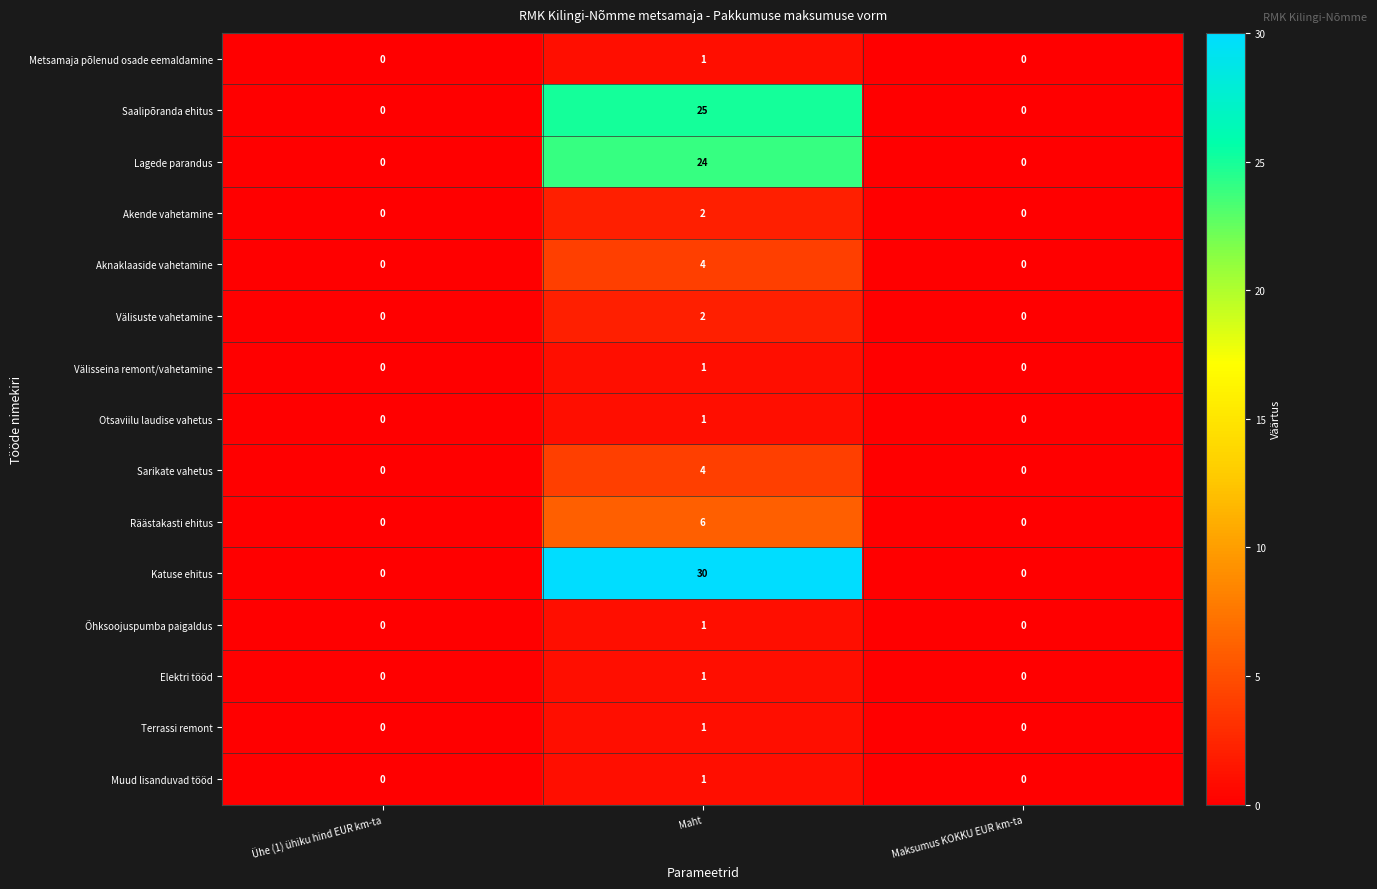

Which series has the largest total across all categories?

Katuse ehitus